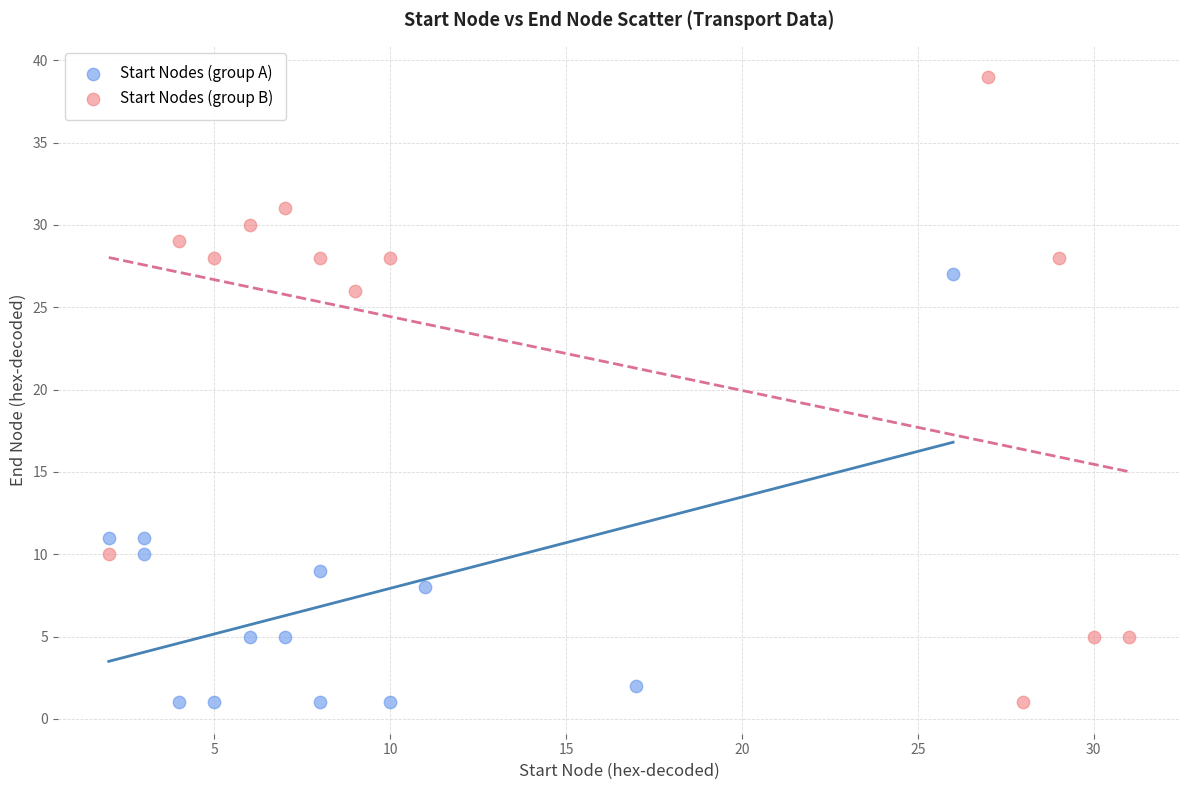

Which series reaches the maximum Y coordinate?

Start Nodes (group B)